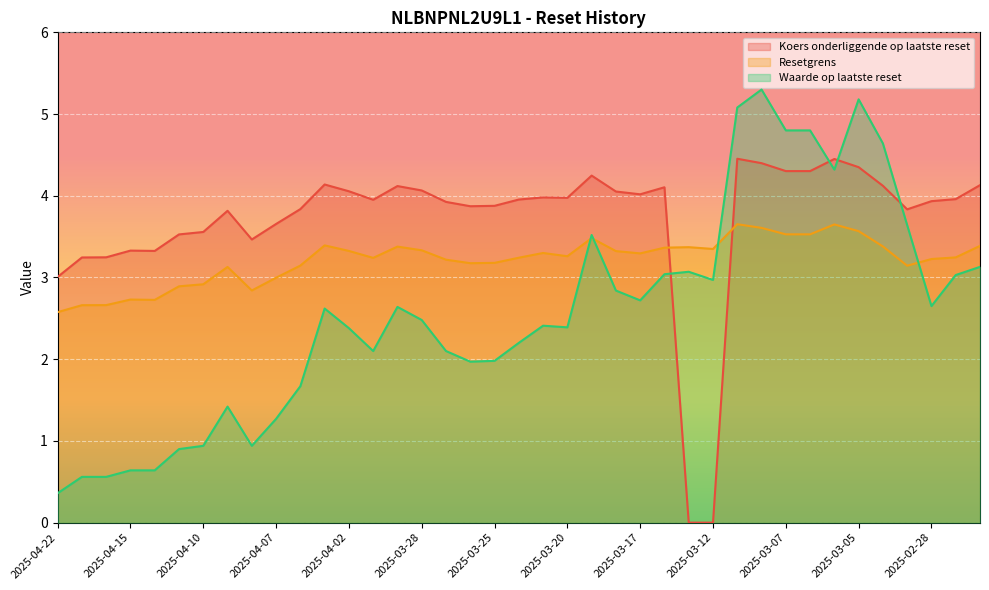

Between 2025-04-08 and 2025-03-11, which series saw the biggest shift?

Waarde op laatste reset